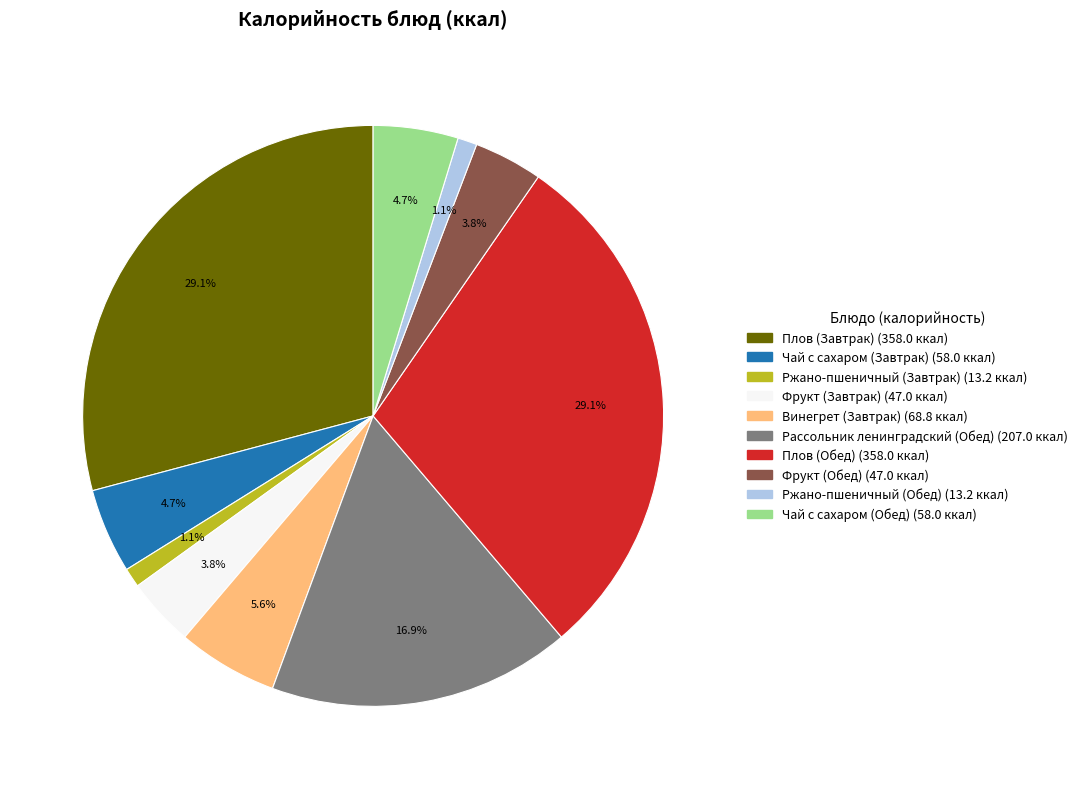

True or false: Фрукт (Завтрак) accounts for 14% of the total.

False